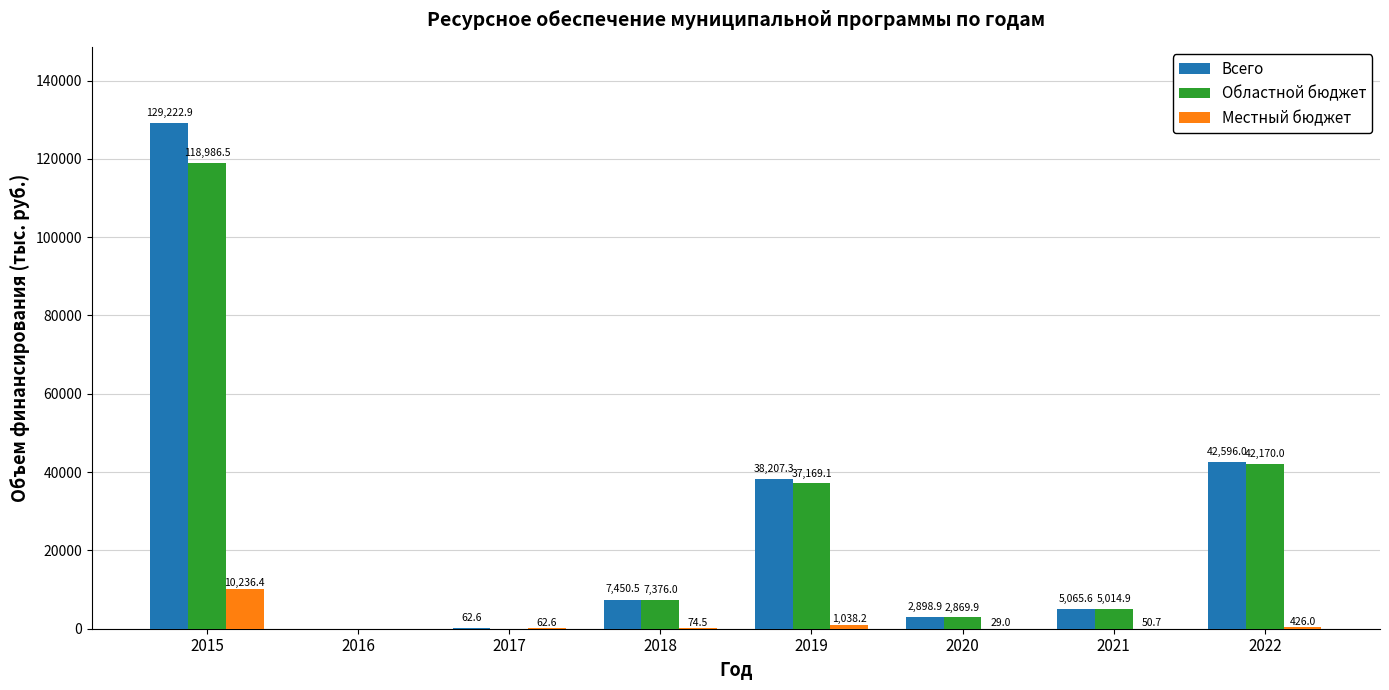

Is it true that Областной бюджет equals 5014.9 at 2021?

True